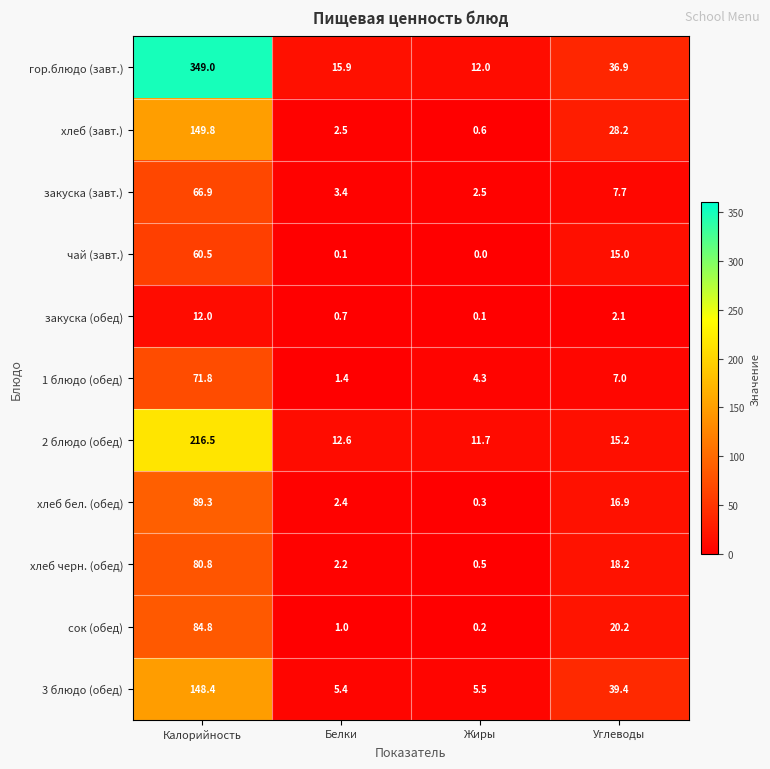

True or false: закуска (обед) has a value of 0.4 at Углеводы.

False